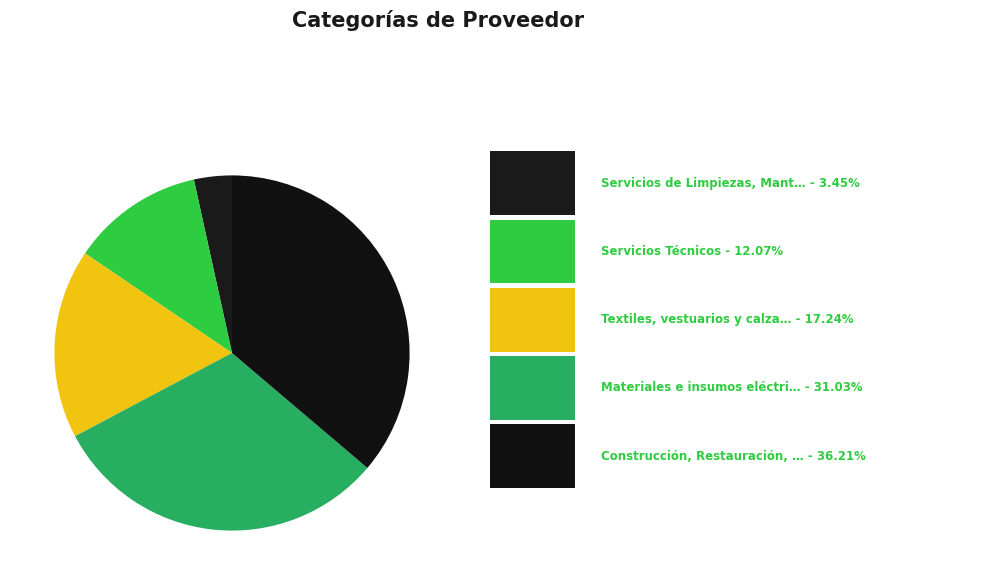

How many slices are in this pie chart?

5